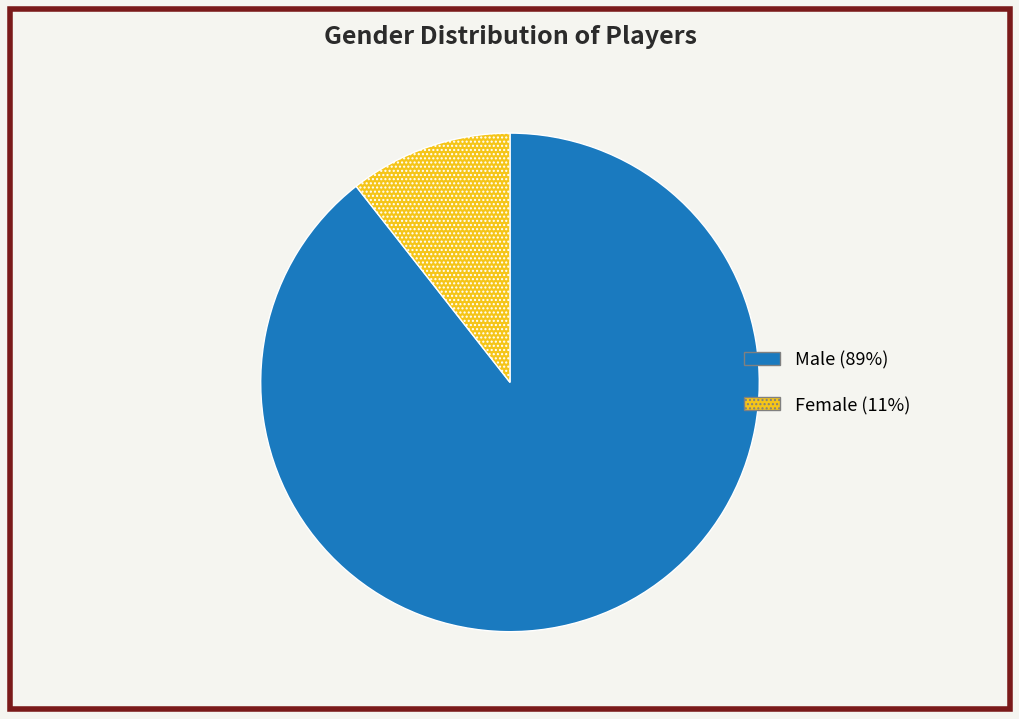

What is the majority slice?

m